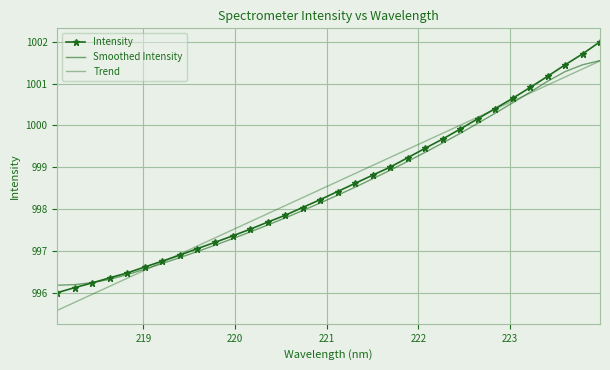

Reading left to right, extract all data points from this chart.

Intensity: 996.0	996.1	996.2	996.4	996.5	996.6	996.8	996.9	997.1	997.2	997.4	997.5	997.7	997.9	998.0	998.2	998.4	998.6	998.8	999.0	999.2	999.5	999.7	999.9	1000.2	1000.4	1000.6	1000.9	1001.2	1001.4	1001.7	1002.0
Smoothed Intensity: 996.2	996.2	996.2	996.3	996.4	996.6	996.7	996.8	997.0	997.1	997.3	997.5	997.6	997.8	998.0	998.1	998.3	998.5	998.7	998.9	999.1	999.4	999.6	999.8	1000.0	1000.3	1000.5	1000.8	1001.1	1001.3	1001.4	1001.5
Trend: 995.6	995.8	996.0	996.2	996.3	996.5	996.7	996.9	997.1	997.3	997.5	997.7	997.9	998.1	998.3	998.5	998.7	998.8	999.0	999.2	999.4	999.6	999.8	1000.0	1000.2	1000.4	1000.6	1000.8	1001.0	1001.2	1001.3	1001.5